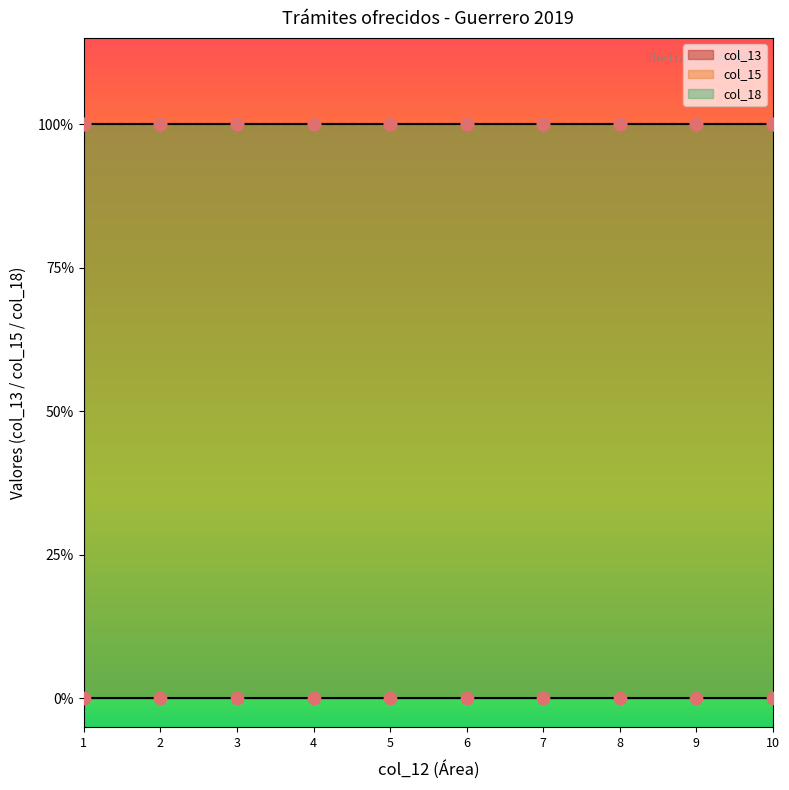

What are all the series names shown in the legend?

col_13, col_15, col_18